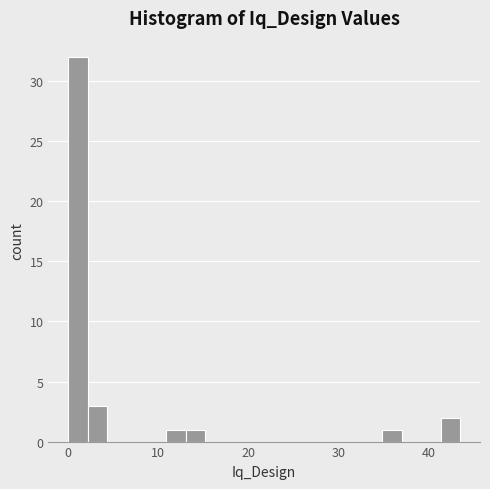

Read against the x-axis, roughly where is the centre of the tallest bar?

1